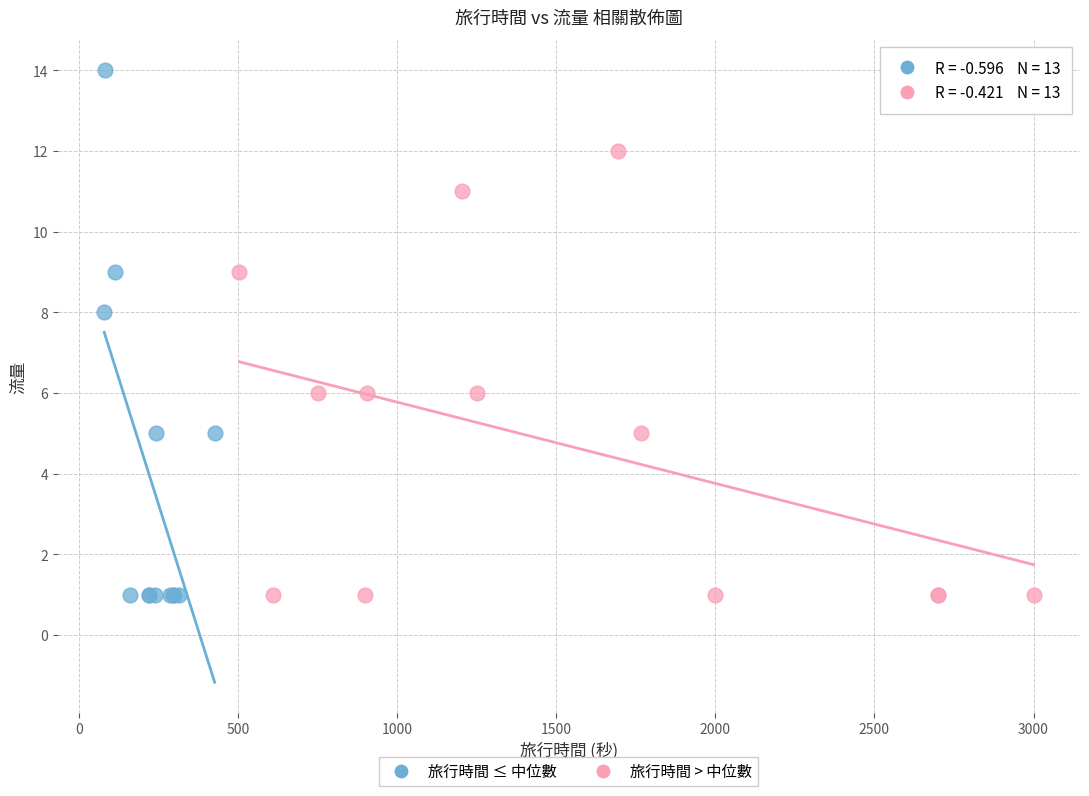

What are all the series names shown in the legend?

旅行時間 ≤ 中位數, 旅行時間 > 中位數